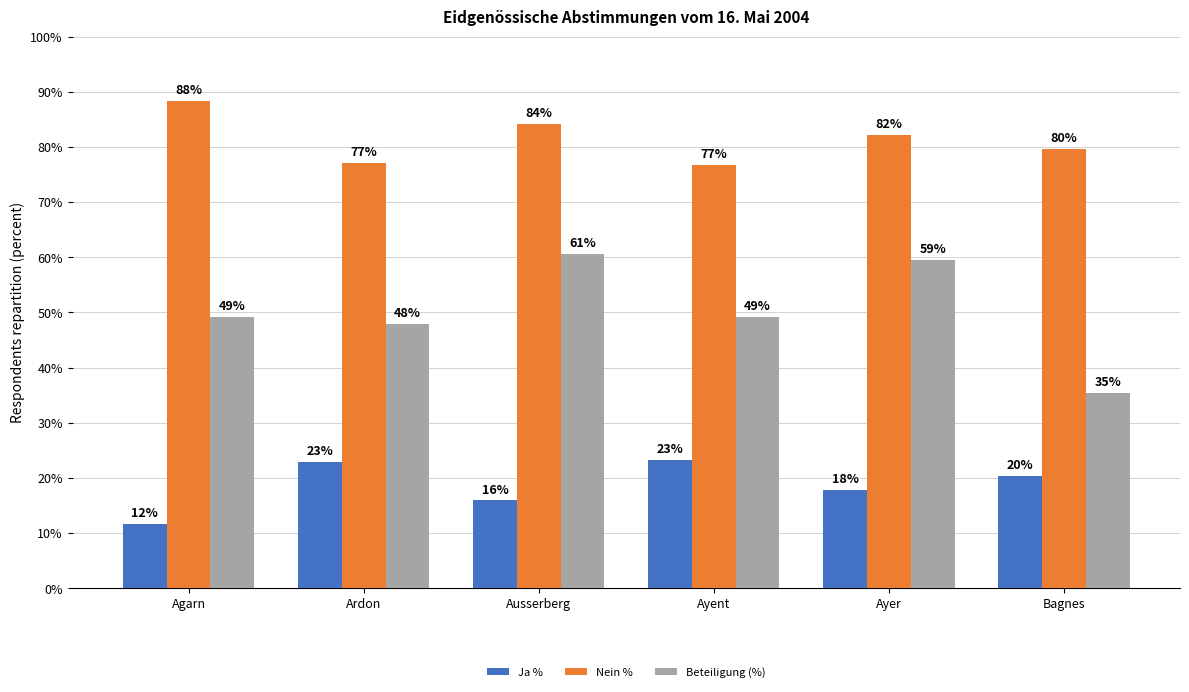

What is the difference between the Nein % values at Bagnes and Ayent?

3.0